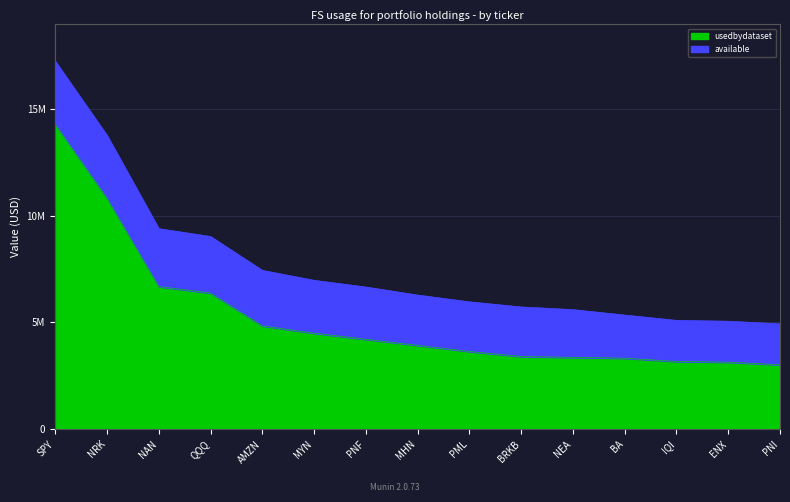

At which category does the chart reach its minimum across all series?

PNI